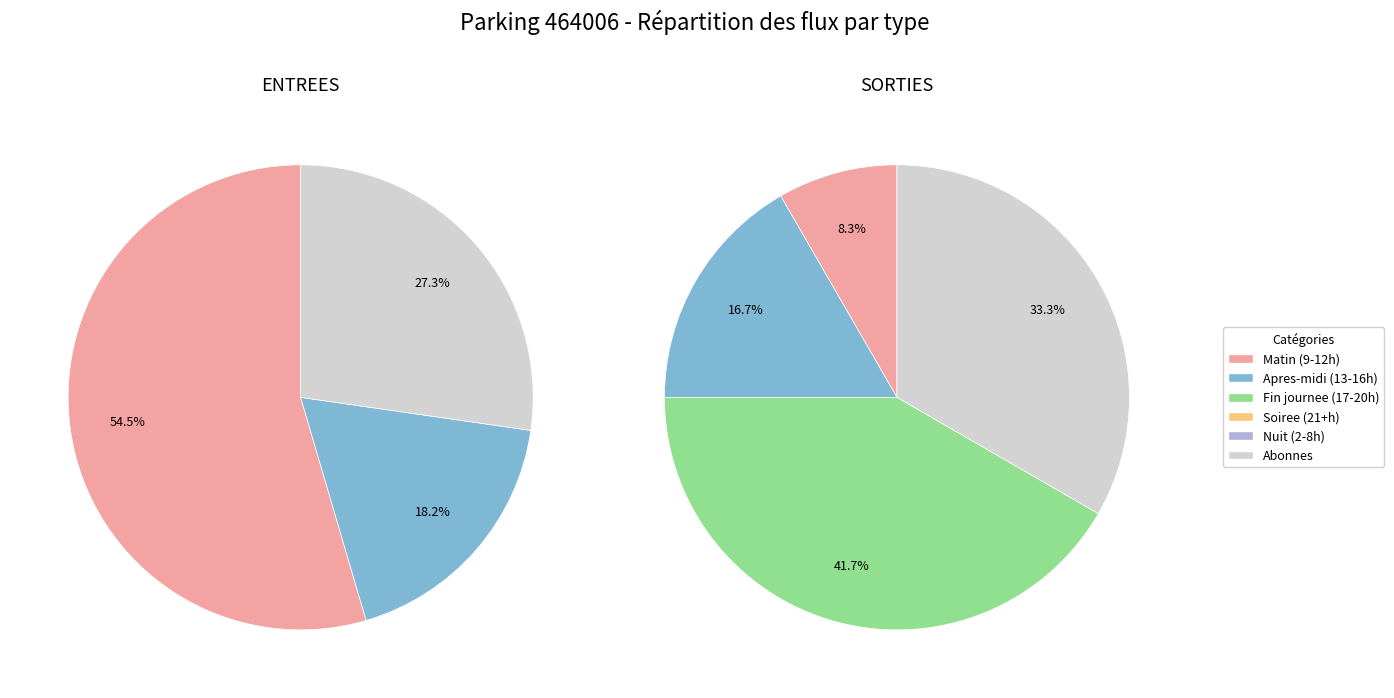

How much of the chart is everything except NB_ABONNE?

72.7%